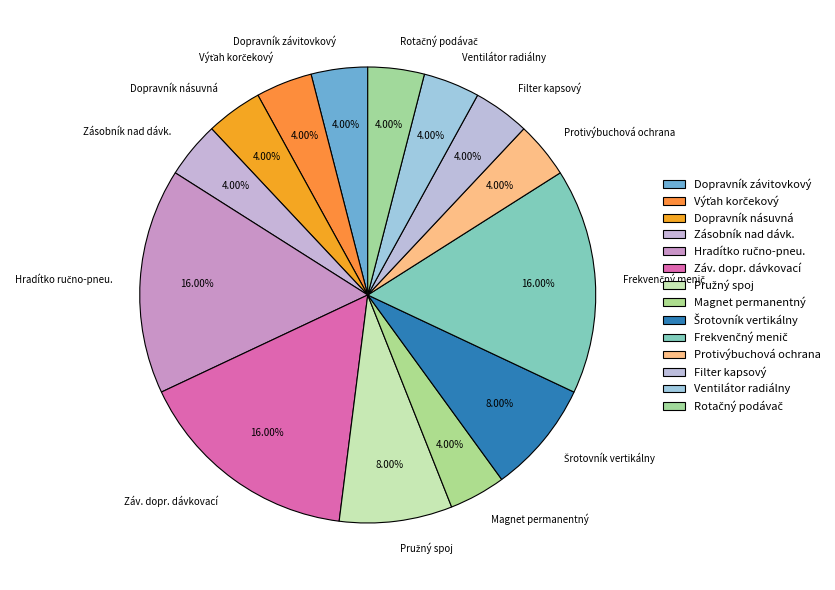

Is there a majority slice in this chart?

No